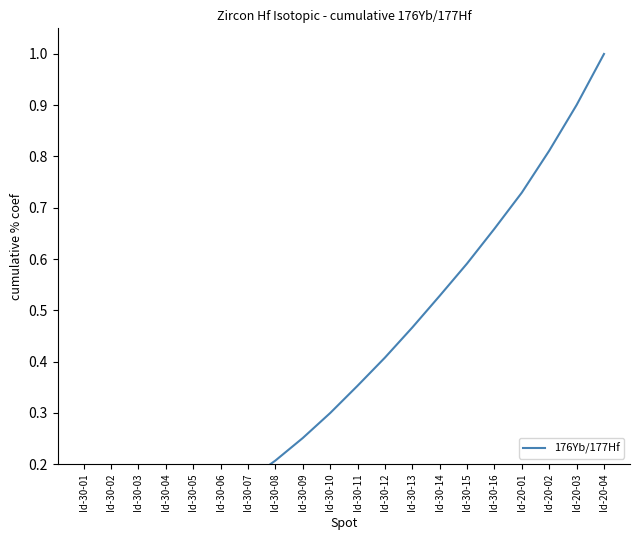

What is the greatest value displayed?

1.0